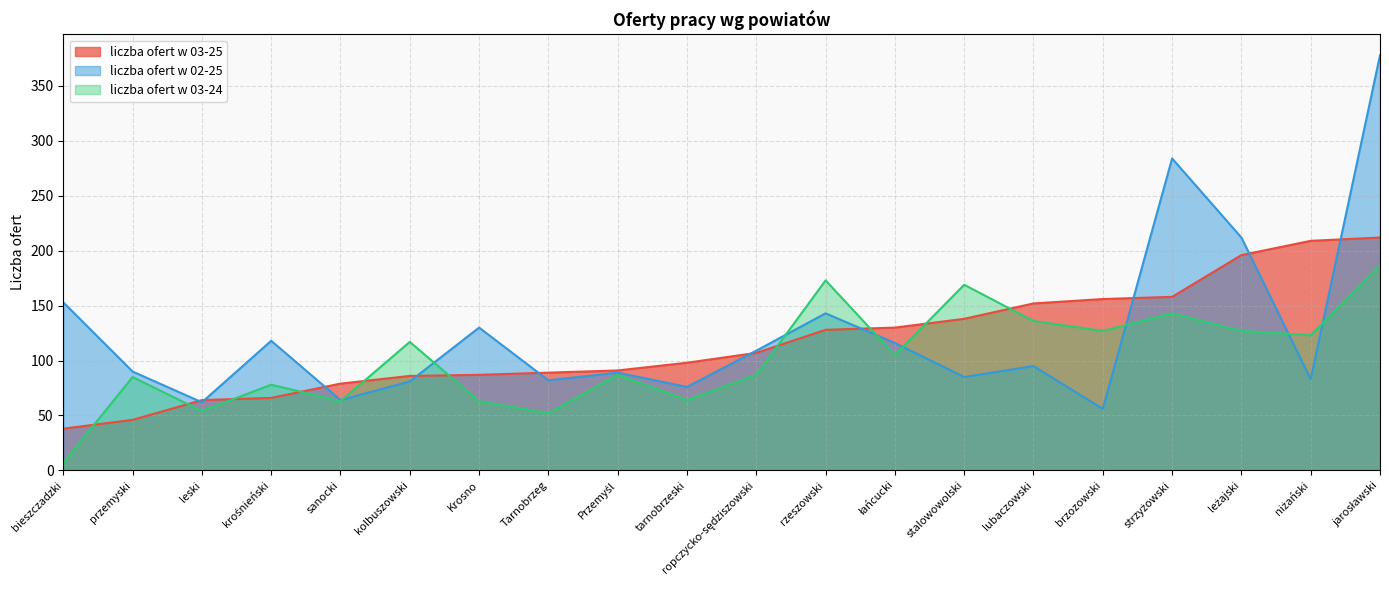

Rank the series by their maximum value, from highest to lowest.

liczba ofert w 02-25, liczba ofert w 03-25, liczba ofert w 03-24